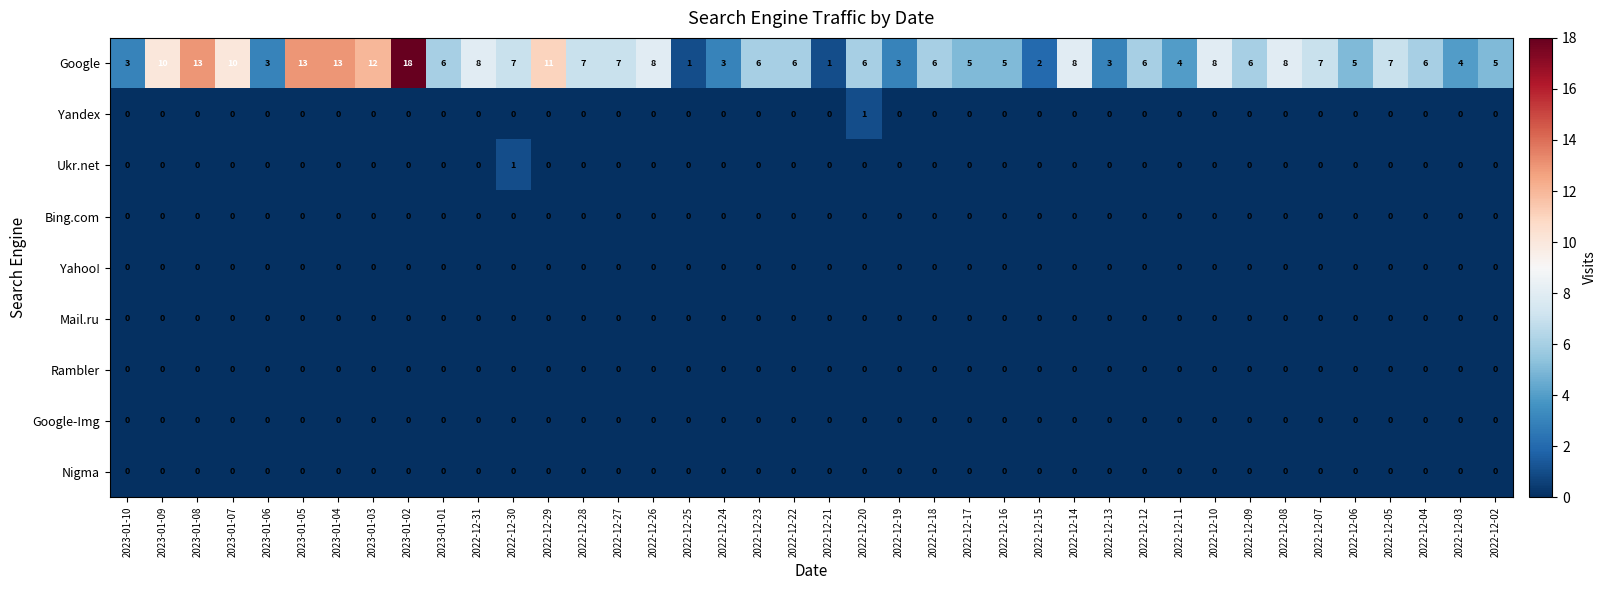

The Yandex series shows 0 at 2022-12-09. True or false?

True